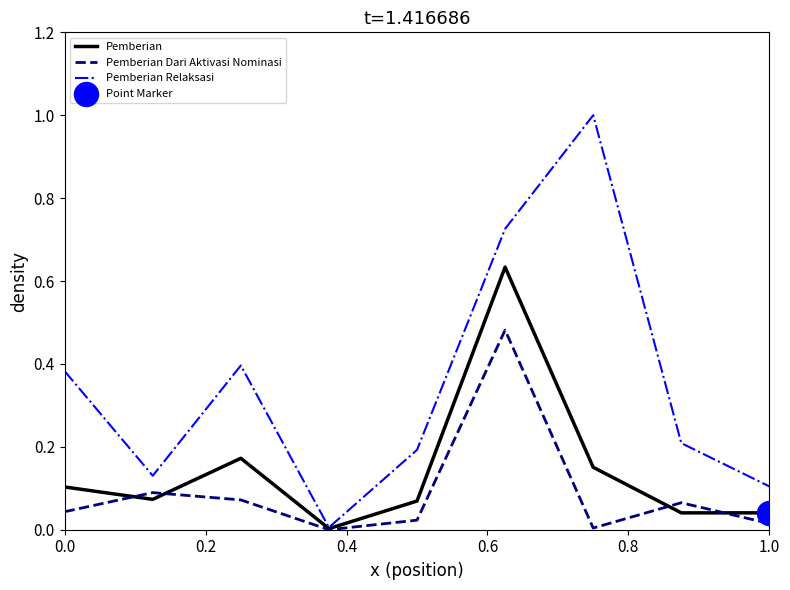

Which series has the largest range (max minus min)?

Pemberian Relaksasi